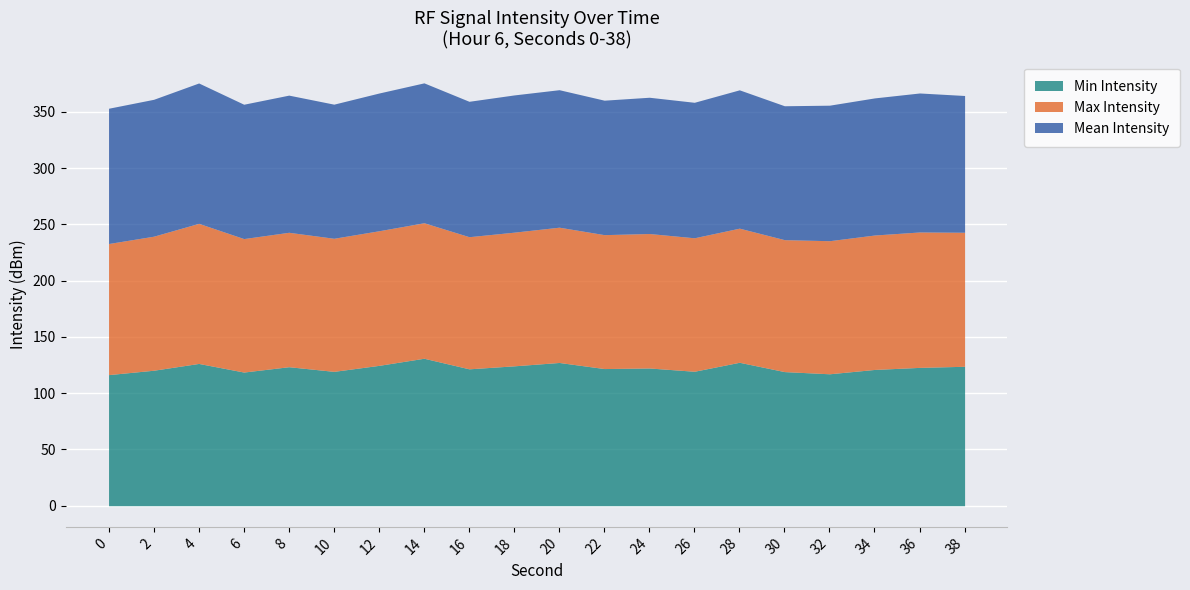

Which series changed the most between 4 and 36?

Max Intensity